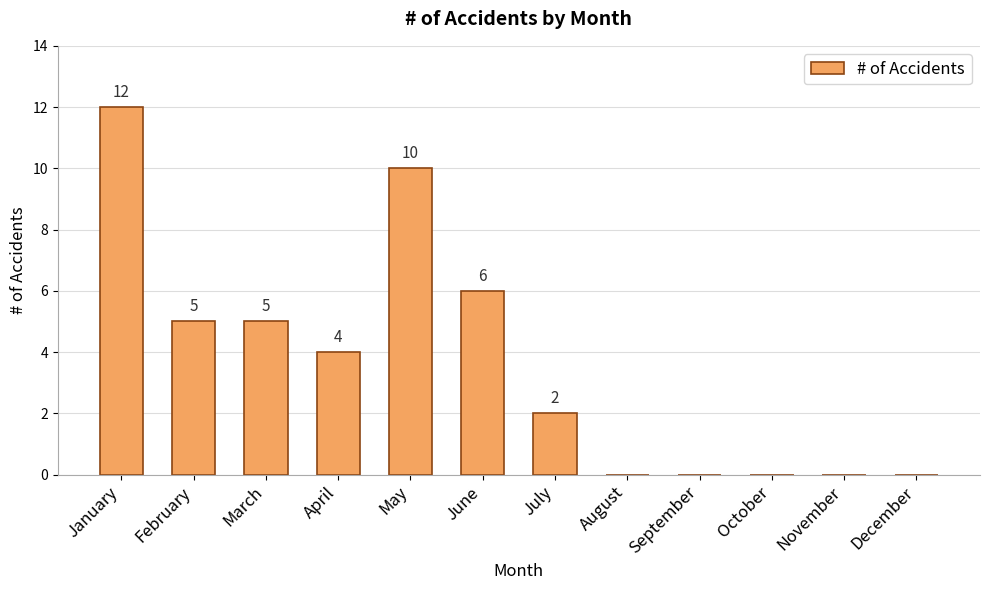

Count the number of categories in the chart.

12